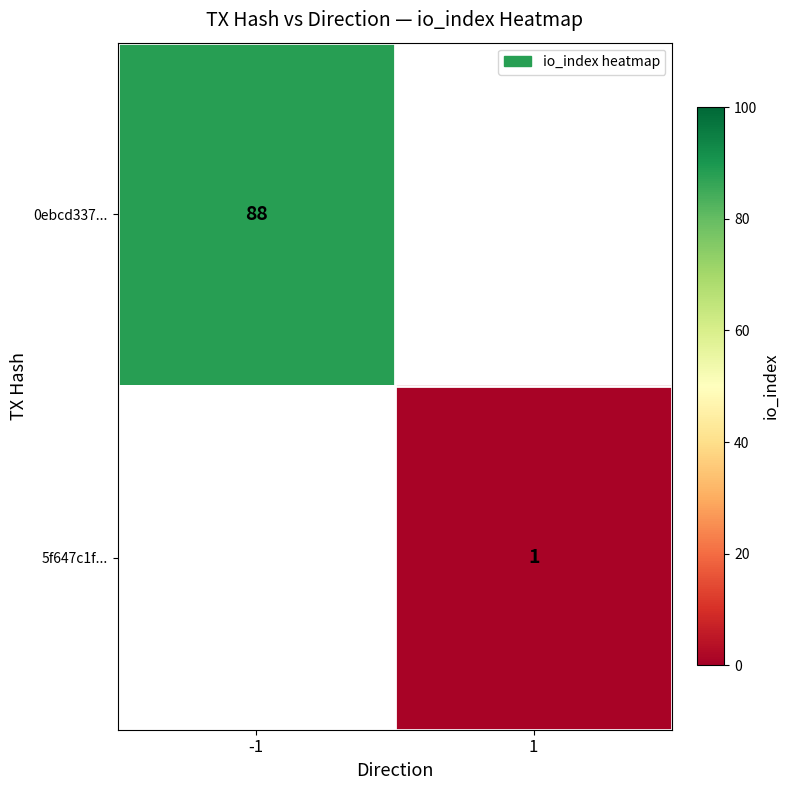

The 0ebcd337... series shows 51 at -1. True or false?

False